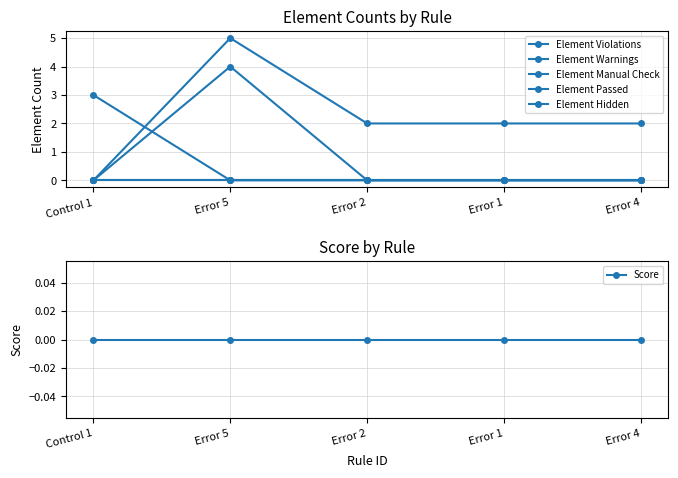

True or false: Element Warnings has more than 2 interior local peaks.

False